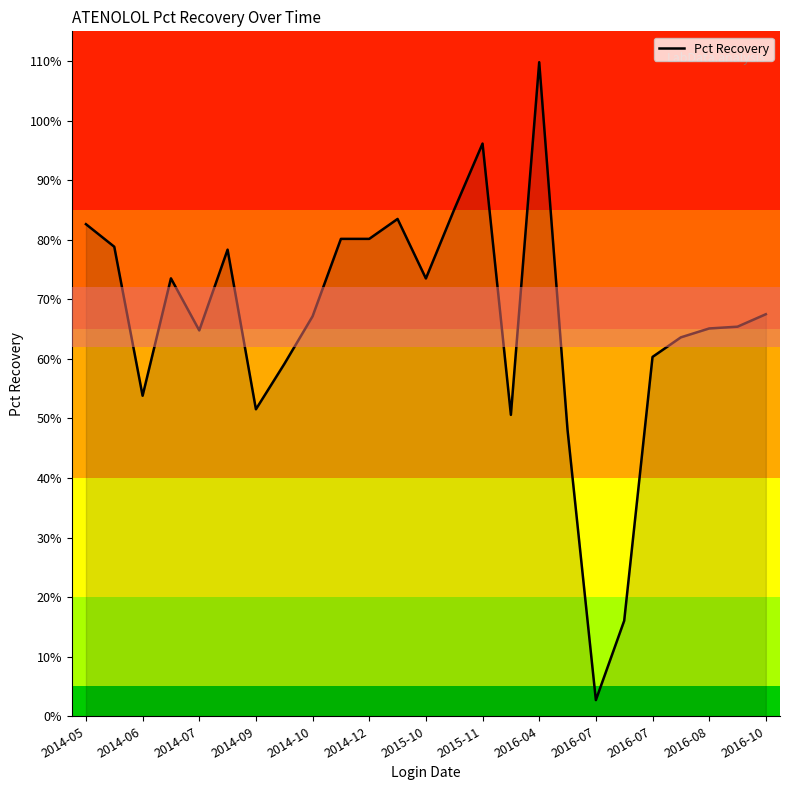

Does the chart have visible grid lines?

No